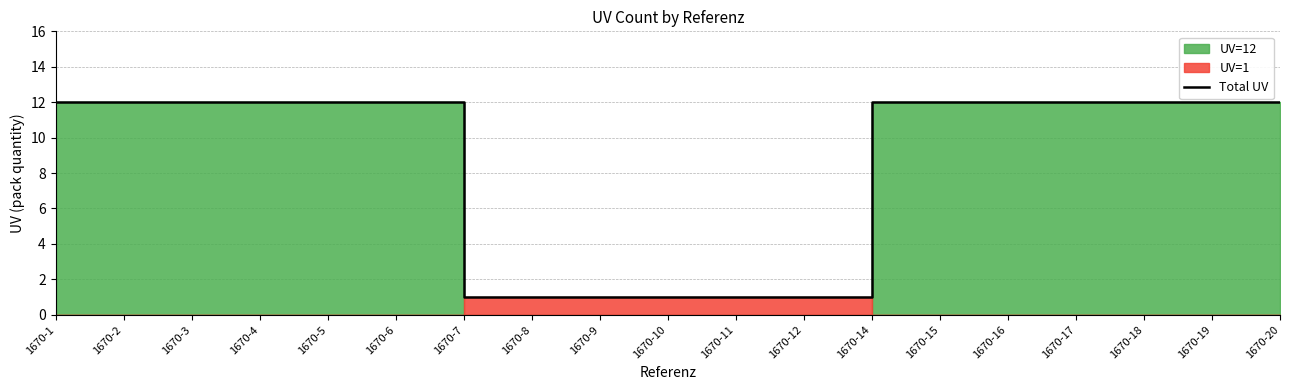

At which category does the chart reach its peak across all series?

1670-1